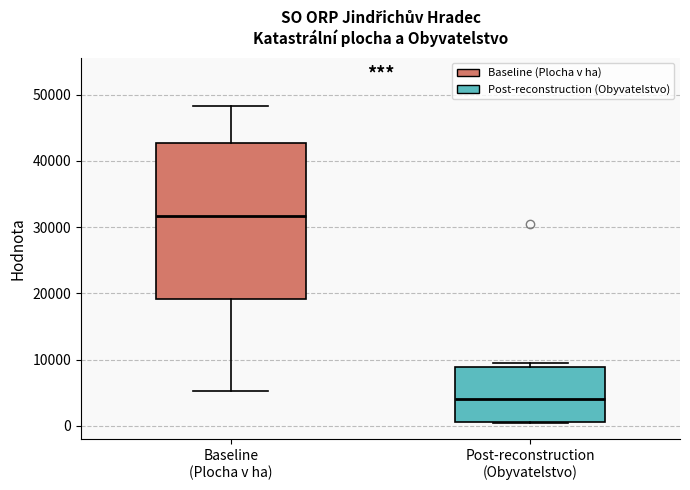

Where is the lower edge of the box for Baseline (Plocha v ha) on the y-axis? The values are not printed on the chart, so give them approximately, as read against the axis.

19000